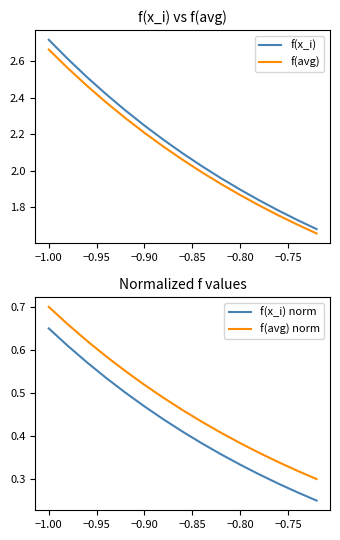

The value of f(avg) norm at −1.00 is 0.7. True or false?

True